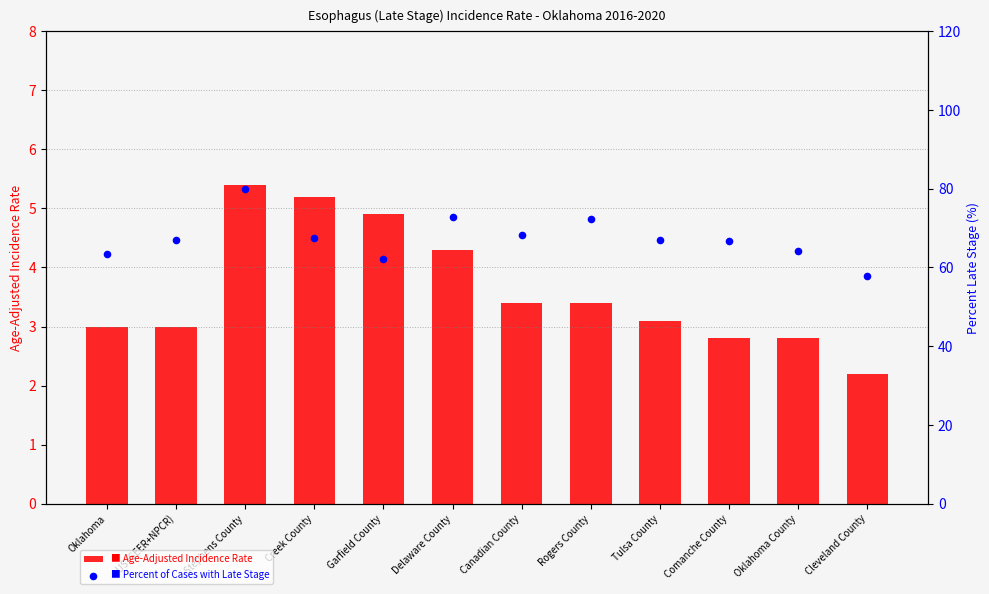

Which series has the largest total across all categories?

Percent of Cases with Late Stage